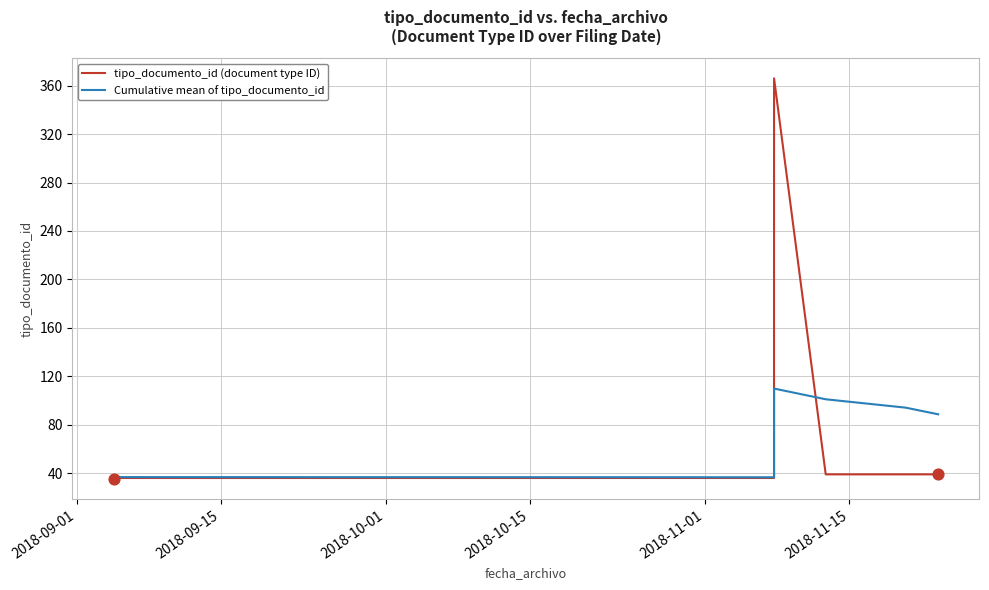

Is the value of Cumulative mean of tipo_documento_id at 9 greater than the value of tipo_documento_id (document type ID) at 2018-10-01?

Yes